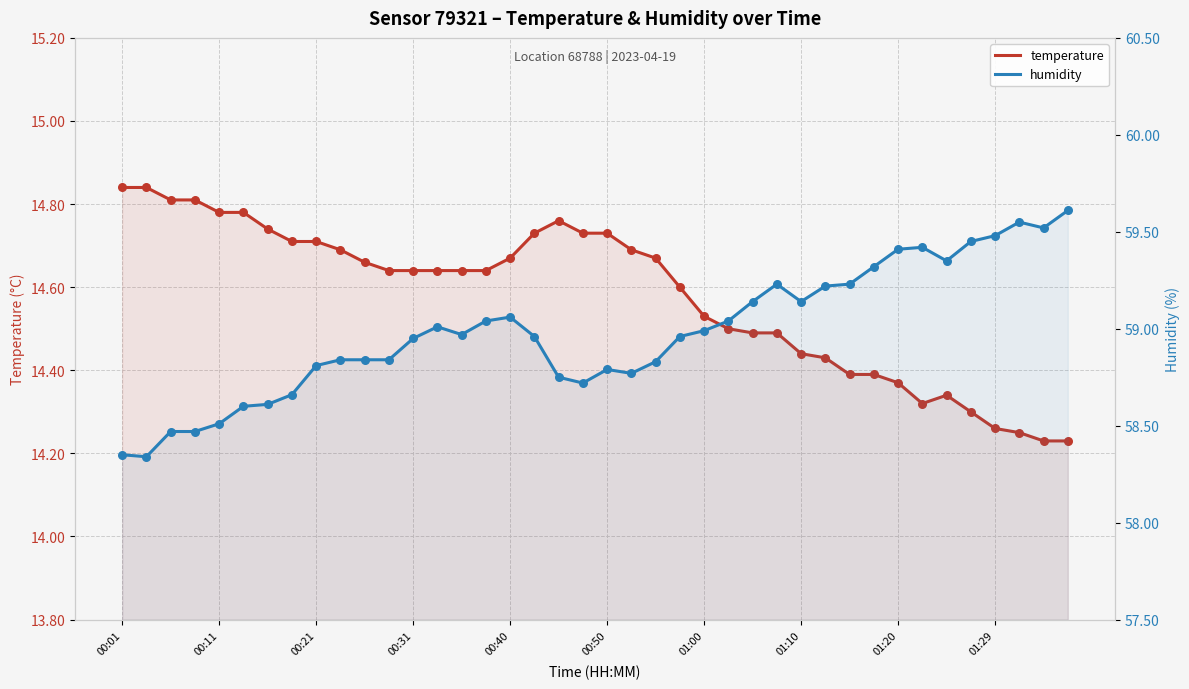

Which series has the widest spread of Y values?

humidity